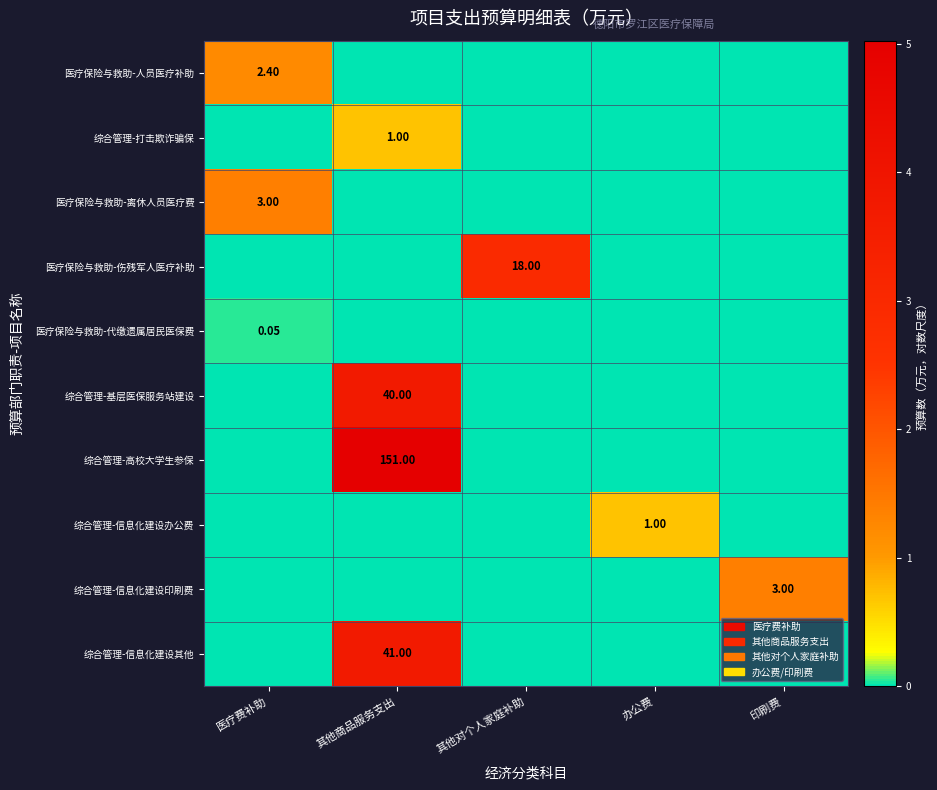

At which category is the sum across all series the highest?

其他商品服务支出